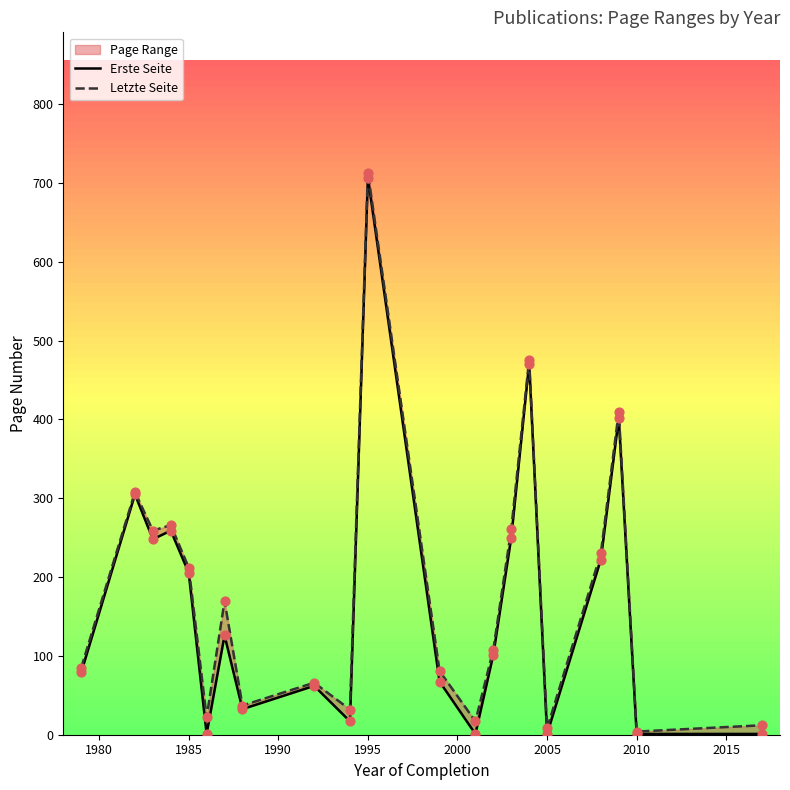

Which series has the widest spread of Y values?

Letzte Seite